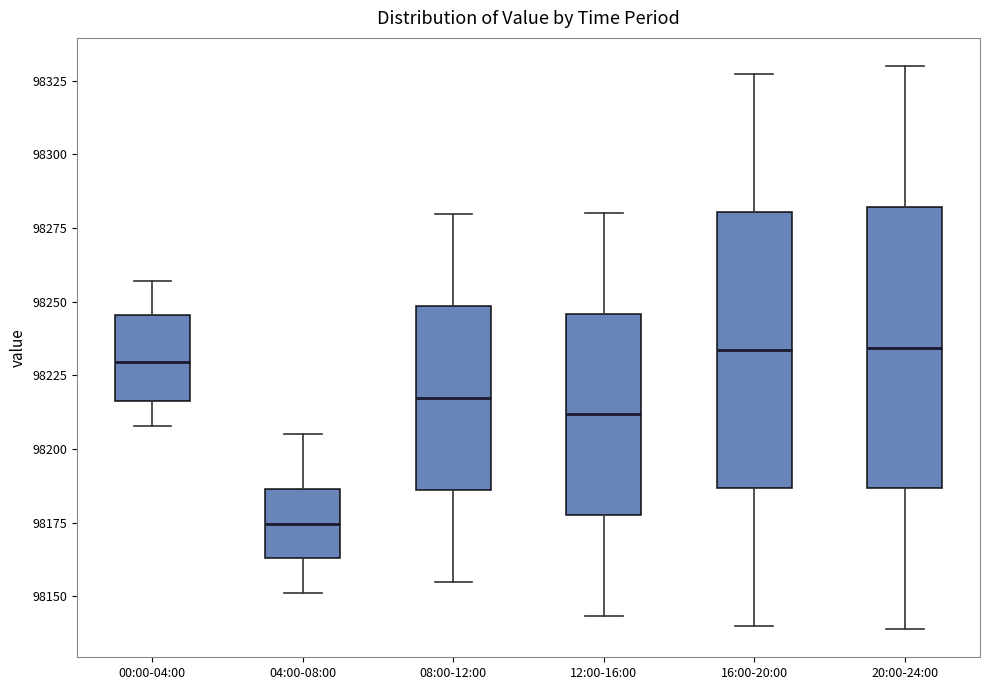

Reading left to right, transcribe this box plot: for each box, give where its median line is, the range the box spans, and where its two whiskers end, as read against the y-axis. The values are not printed on the chart, so give them approximately, as read against the axis.

00:00-04:00: median 98230, box 98215 to 98245, whiskers 98210 to 98255
04:00-08:00: median 98175, box 98165 to 98185, whiskers 98150 to 98205
08:00-12:00: median 98215, box 98185 to 98250, whiskers 98155 to 98280
12:00-16:00: median 98210, box 98180 to 98245, whiskers 98145 to 98280
16:00-20:00: median 98235, box 98185 to 98280, whiskers 98140 to 98325
20:00-24:00: median 98235, box 98185 to 98280, whiskers 98140 to 98330